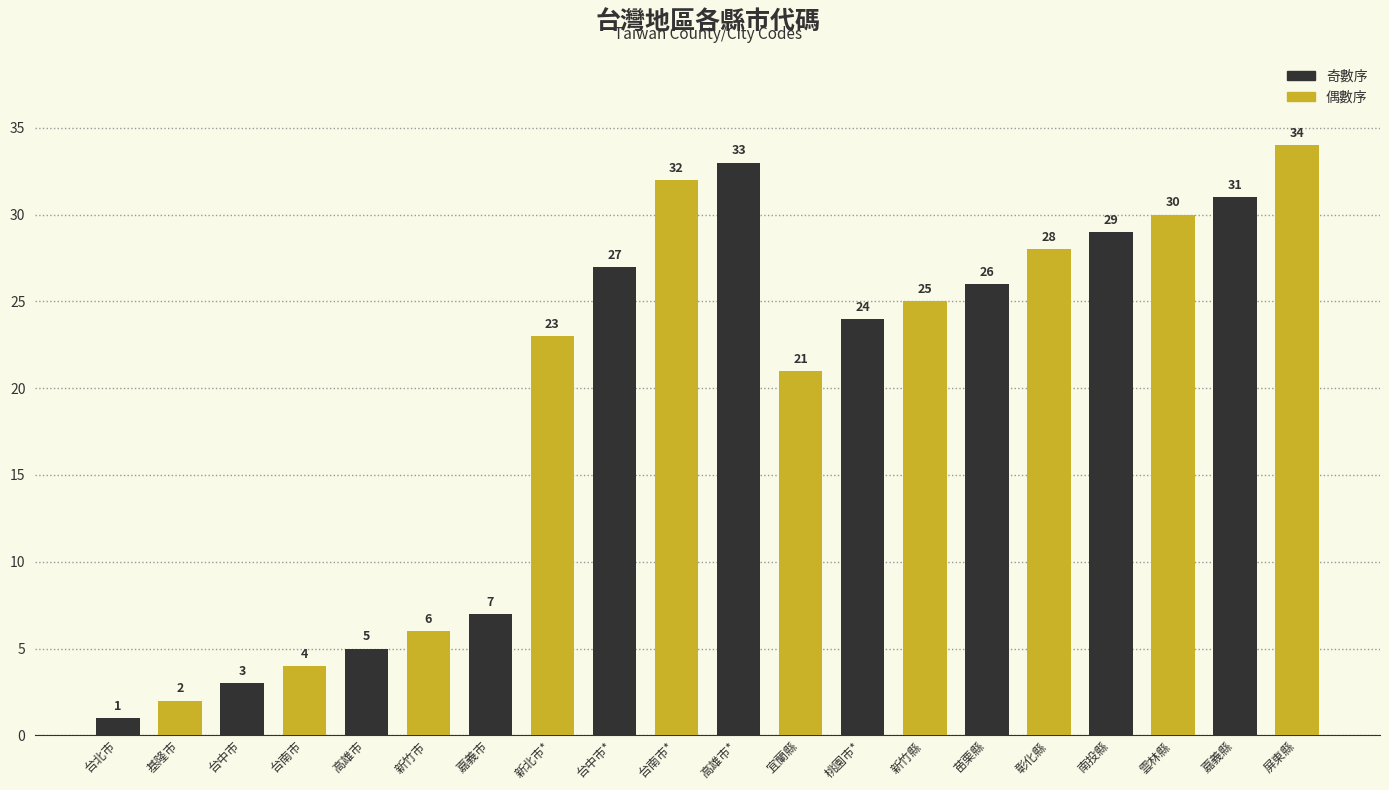

What is the ratio of the value at 屏東縣 to the value at 雲林縣?

1.1